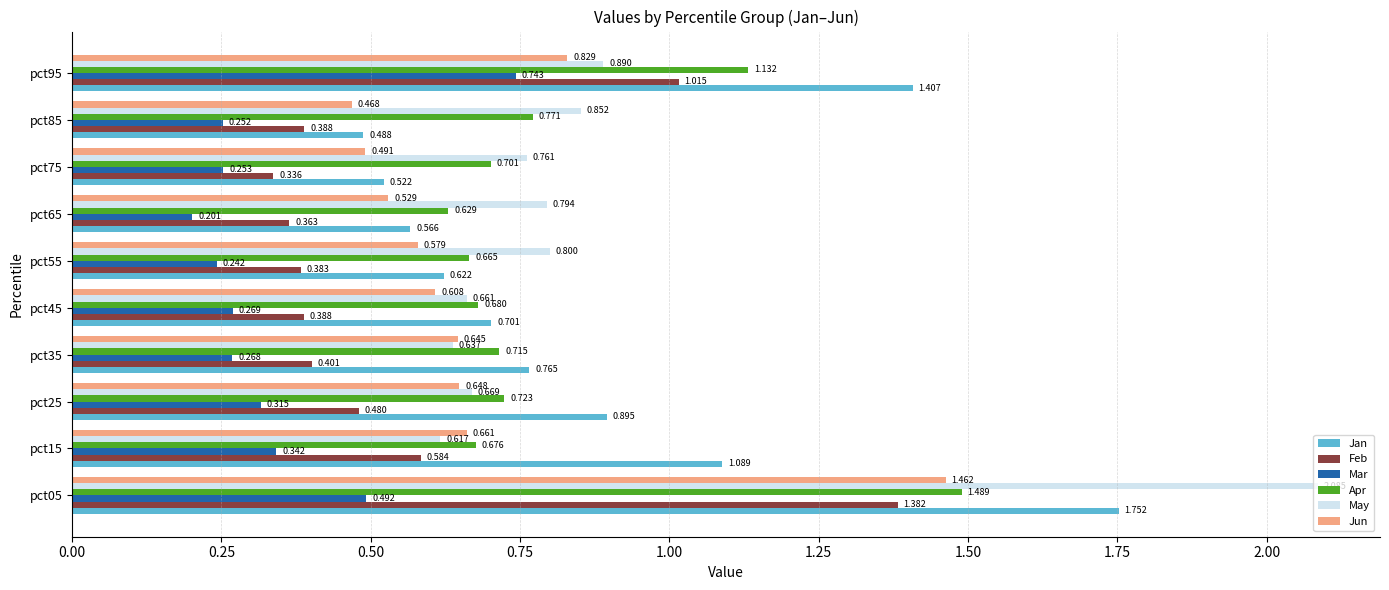

Which series has the largest total across all categories?

Jan